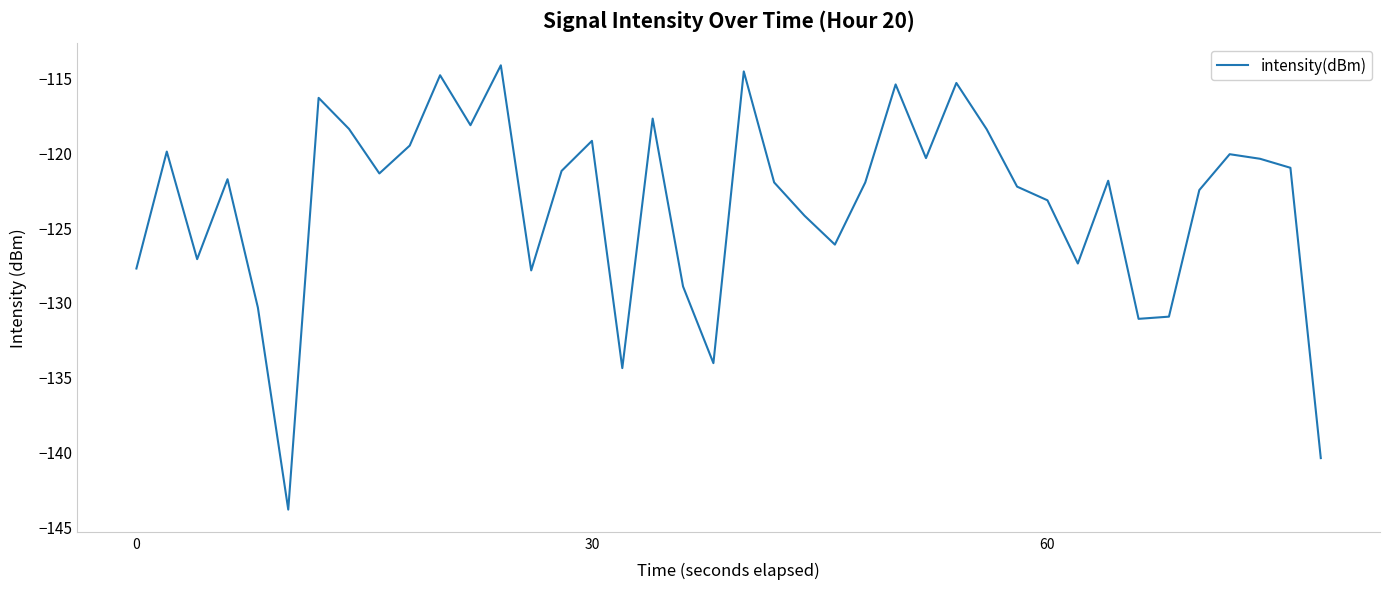

What is the average value?

-123.4